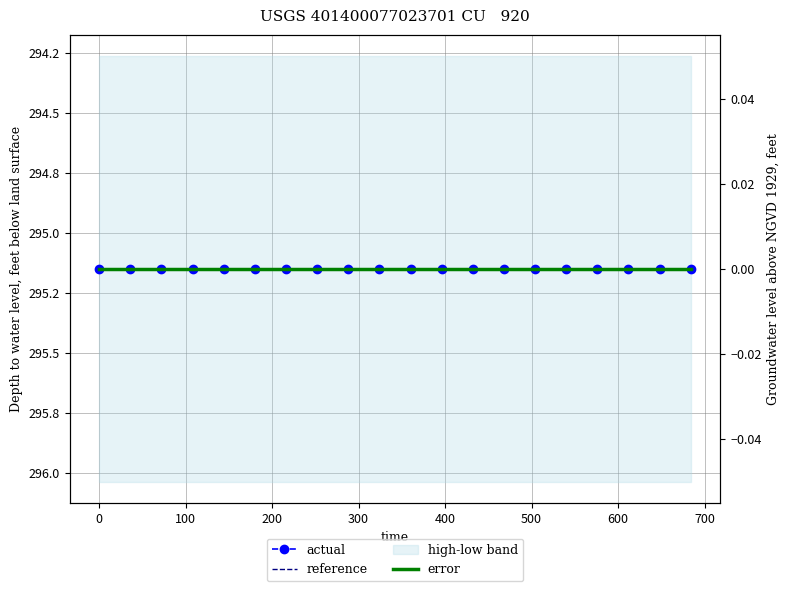

List the series in order of their peak value, lowest first.

error, reference, actual